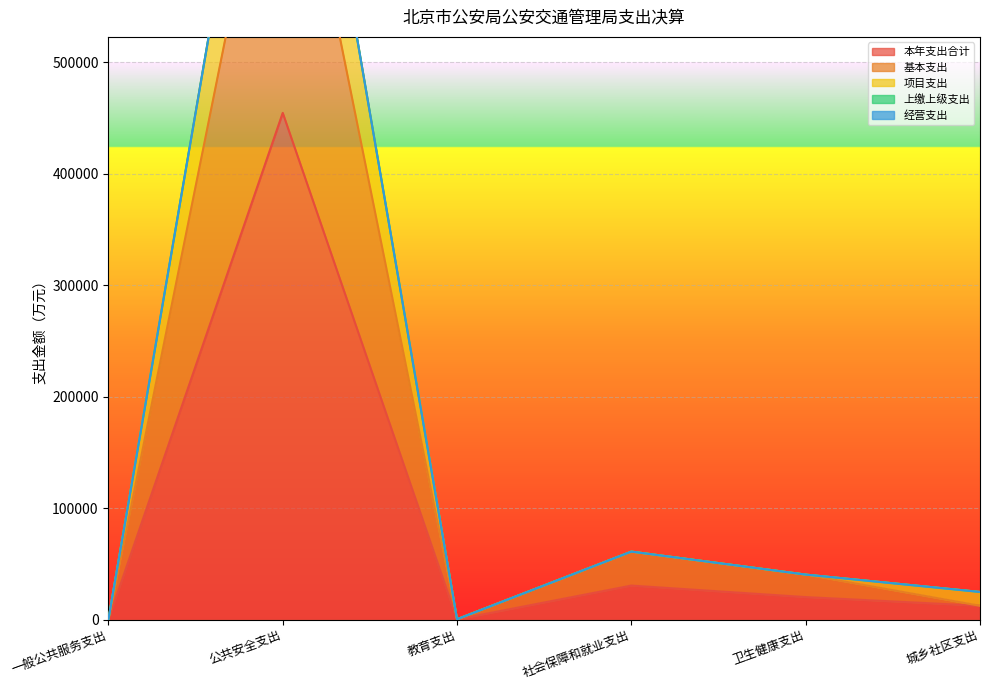

Is it true that 本年支出合计 equals 12388.9 at 城乡社区支出?

True